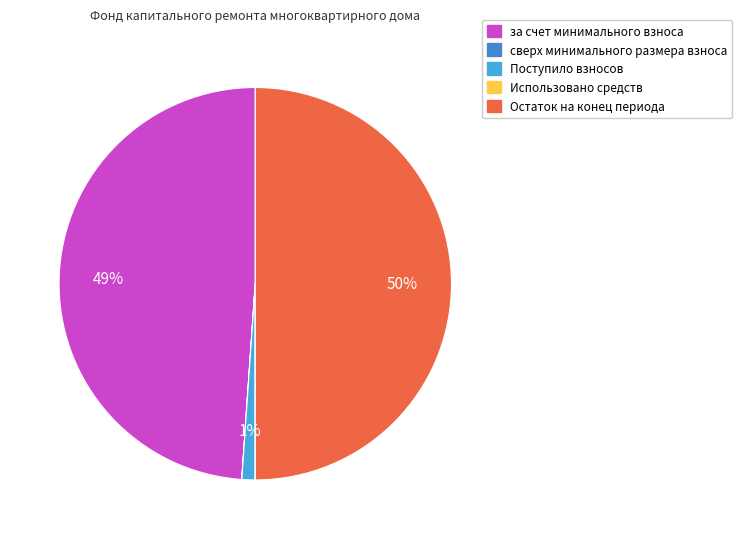

Approximately how many times larger is the value at за счет минимального взноса compared to Остаток на конец периода?

1.0